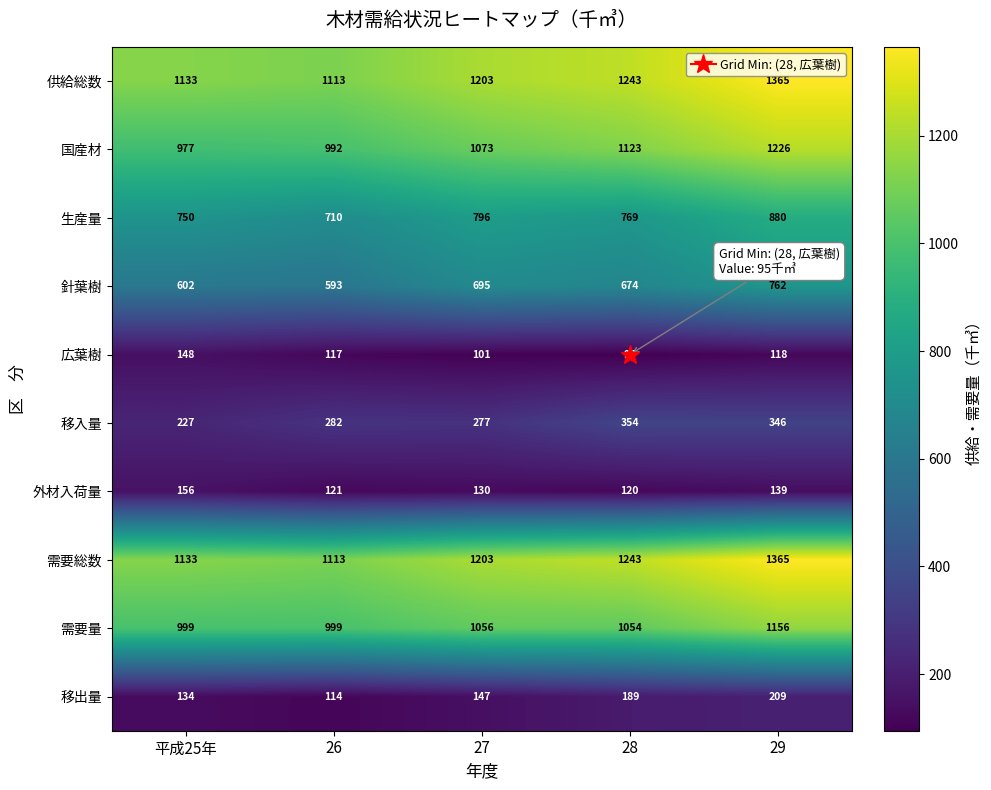

What is the difference between the maximum and second lowest values in the 移入量 series?

77